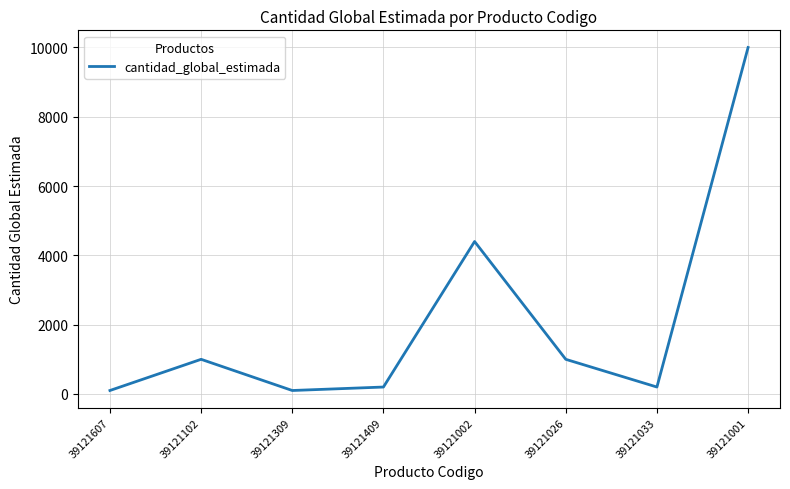

How many distinct data groups are displayed?

1